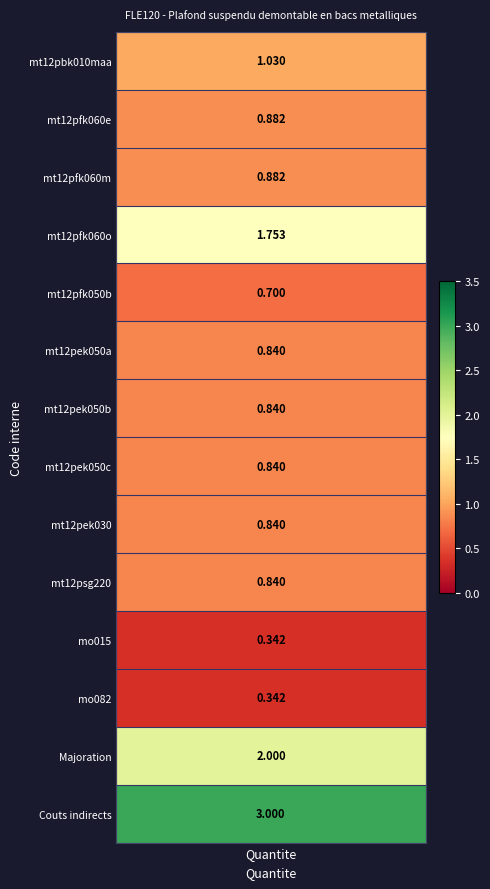

Reading right to left, what are all the values shown in this chart?

mt12pbk010maa: 3.0	2.0	0.3	0.3	0.8	0.8	0.8	0.8	0.8	0.7	1.8	0.9	0.9	1.0
Quantite: 3.0	2.0	0.3	0.3	0.8	0.8	0.8	0.8	0.8	0.7	1.8	0.9	0.9	1.0